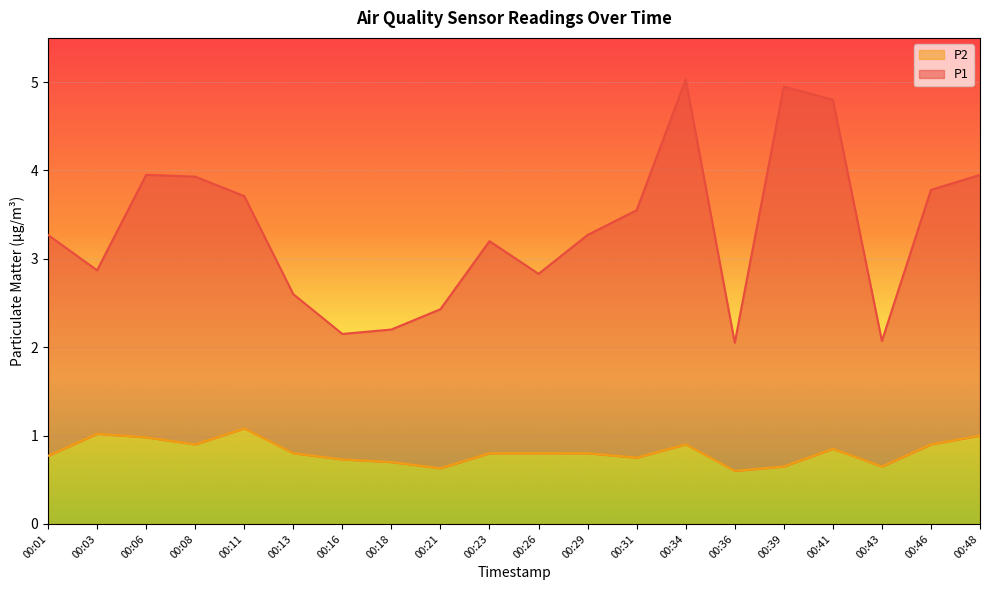

What is the sum of the P2 values at 00:36 and 00:11?

1.7